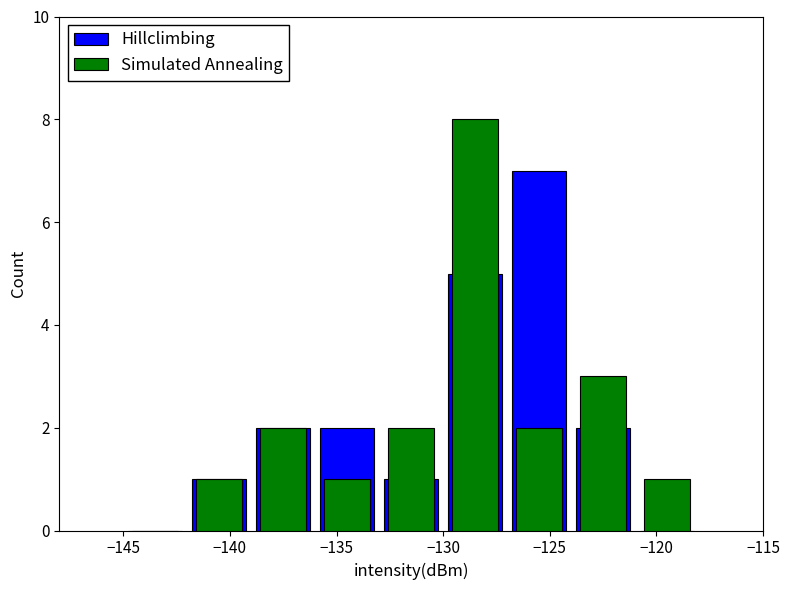

What is the label of the 8th bar from the right?

−140